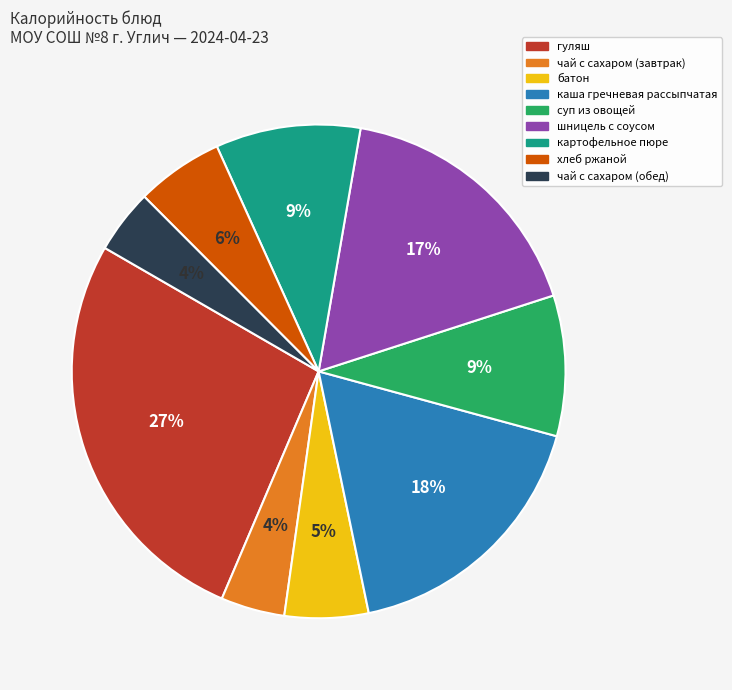

Do гуляш and чай с сахаром (завтрак) together represent more than half of the pie?

No